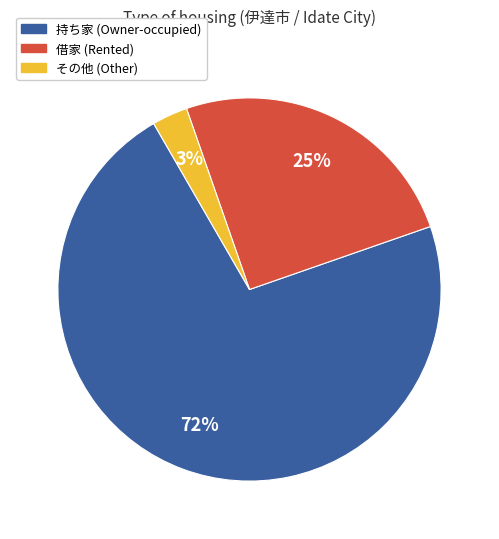

How many slices are in this pie chart?

3